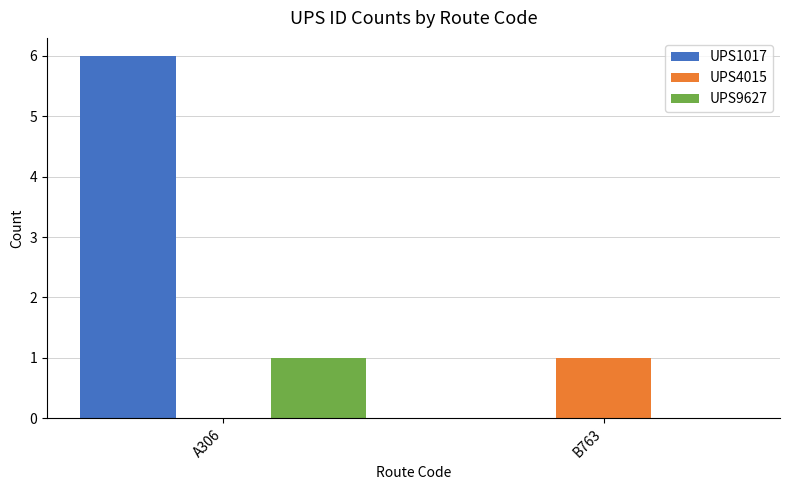

Count the number of data series in this chart.

3